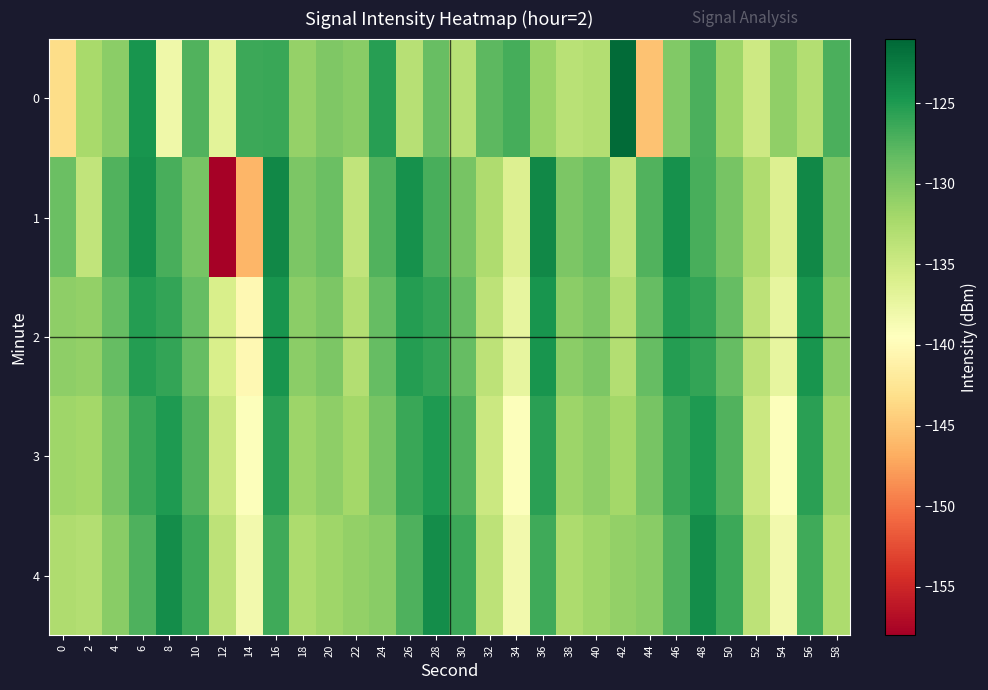

Reading left to right, list all the values displayed in this chart.

0: 0=-143.4	2=-132.3	4=-130.6	6=-124.5	8=-137.9	10=-127.4	12=-136.8	14=-126.4	16=-126.3	18=-131.3	20=-129.8	22=-130.5	24=-125.4	26=-133.3	28=-128.6	30=-133.3	32=-128.1	34=-126.8	36=-131.5	38=-133.5	40=-133.1	42=-121.4	44=-145.4	46=-130.0	48=-127.1	50=-131.6	52=-135.0	54=-131.0	56=-133.1	58=-127.2
1: 0=-128.7	2=-134.1	4=-127.5	6=-124.3	8=-127.0	10=-129.4	12=-157.8	14=-146.3	16=-123.6	18=-129.7	20=-128.7	22=-134.1	24=-127.5	26=-124.3	28=-127.0	30=-129.4	32=-132.8	34=-136.3	36=-123.6	38=-129.7	40=-128.7	42=-134.1	44=-127.5	46=-124.3	48=-127.0	50=-129.4	52=-132.8	54=-136.3	56=-123.6	58=-129.7
2: 0=-130.7	2=-131.1	4=-128.5	6=-125.3	8=-126.0	10=-128.4	12=-135.8	14=-140.3	16=-124.6	18=-130.7	20=-129.7	22=-133.1	24=-128.5	26=-125.3	28=-126.0	30=-128.4	32=-133.8	34=-137.3	36=-124.6	38=-130.7	40=-129.7	42=-133.1	44=-128.5	46=-125.3	48=-126.0	50=-128.4	52=-133.8	54=-137.3	56=-124.6	58=-130.7
3: 0=-131.7	2=-132.1	4=-129.5	6=-126.3	8=-125.0	10=-127.4	12=-134.8	14=-139.3	16=-125.6	18=-131.7	20=-130.7	22=-132.1	24=-129.5	26=-126.3	28=-125.0	30=-127.4	32=-134.8	34=-139.3	36=-125.6	38=-131.7	40=-130.7	42=-132.1	44=-129.5	46=-126.3	48=-125.0	50=-127.4	52=-134.8	54=-139.3	56=-125.6	58=-131.7
4: 0=-132.7	2=-133.1	4=-130.5	6=-127.3	8=-124.0	10=-126.4	12=-133.8	14=-138.3	16=-126.6	18=-132.7	20=-131.7	22=-131.1	24=-130.5	26=-127.3	28=-124.0	30=-126.4	32=-133.8	34=-138.3	36=-126.6	38=-132.7	40=-131.7	42=-131.1	44=-130.5	46=-127.3	48=-124.0	50=-126.4	52=-133.8	54=-138.3	56=-126.6	58=-132.7